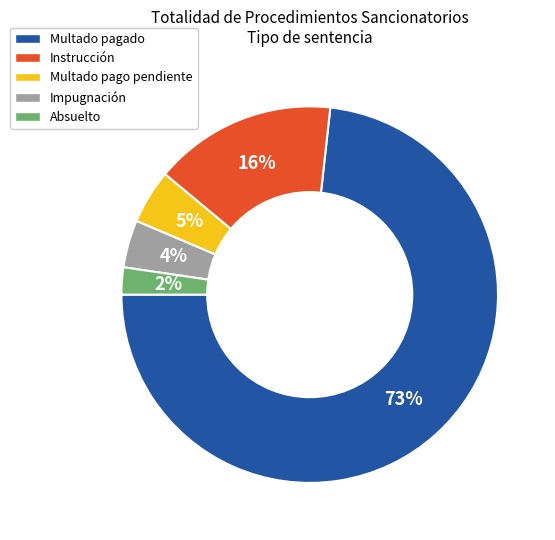

How many slices are in this pie chart?

5